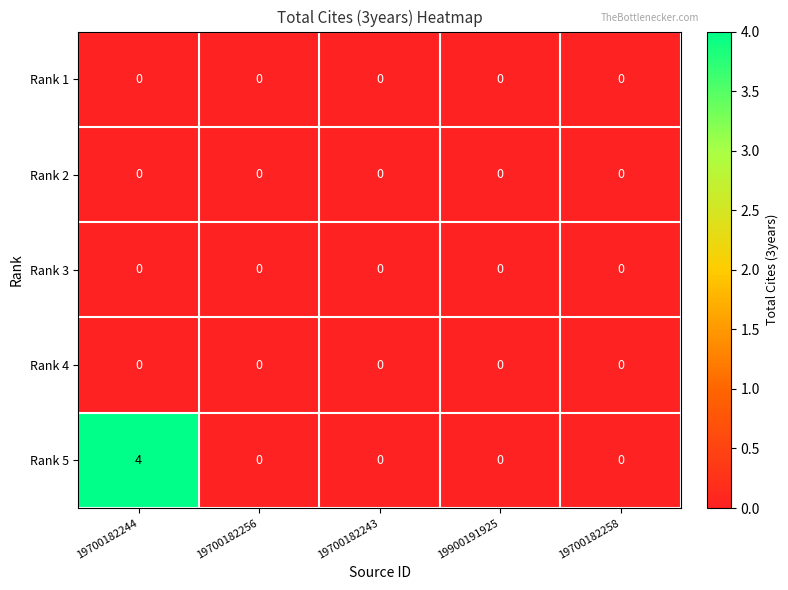

The value of Rank 3 at 19700182258 is 0. True or false?

True